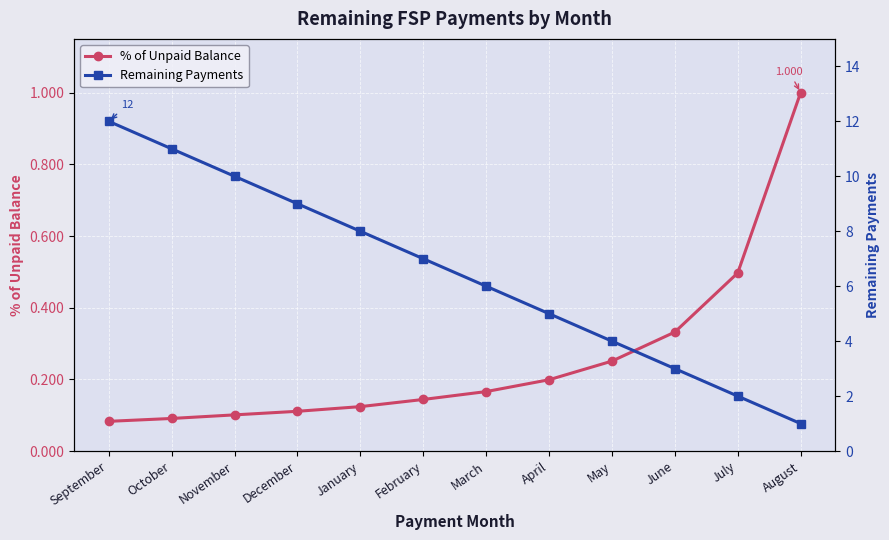

True or false: Remaining Payments and % of Unpaid Balance cross at least once.

False